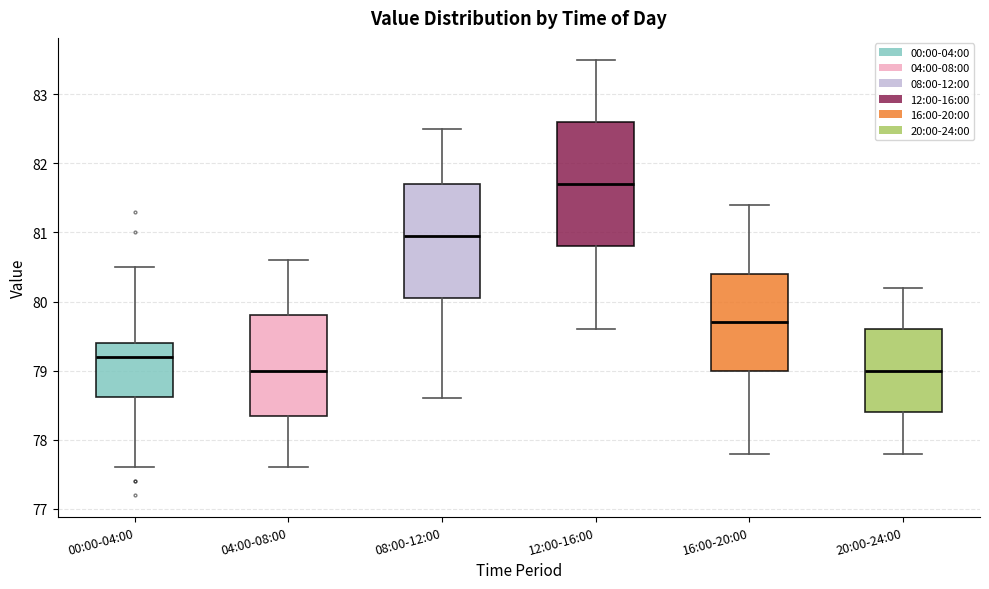

Reading left to right, read every box against the y-axis: the position of its median line, the range the box covers, and the ends of its whiskers. The values are not printed on the chart, so give them approximately, as read against the axis.

00:00-04:00: median 79.2, box 78.6 to 79.4, whiskers 77.6 to 80.5
04:00-08:00: median 79.0, box 78.4 to 79.8, whiskers 77.6 to 80.6
08:00-12:00: median 81.0, box 80.1 to 81.7, whiskers 78.6 to 82.5
12:00-16:00: median 81.7, box 80.8 to 82.6, whiskers 79.6 to 83.5
16:00-20:00: median 79.7, box 79.0 to 80.4, whiskers 77.8 to 81.4
20:00-24:00: median 79.0, box 78.4 to 79.6, whiskers 77.8 to 80.2